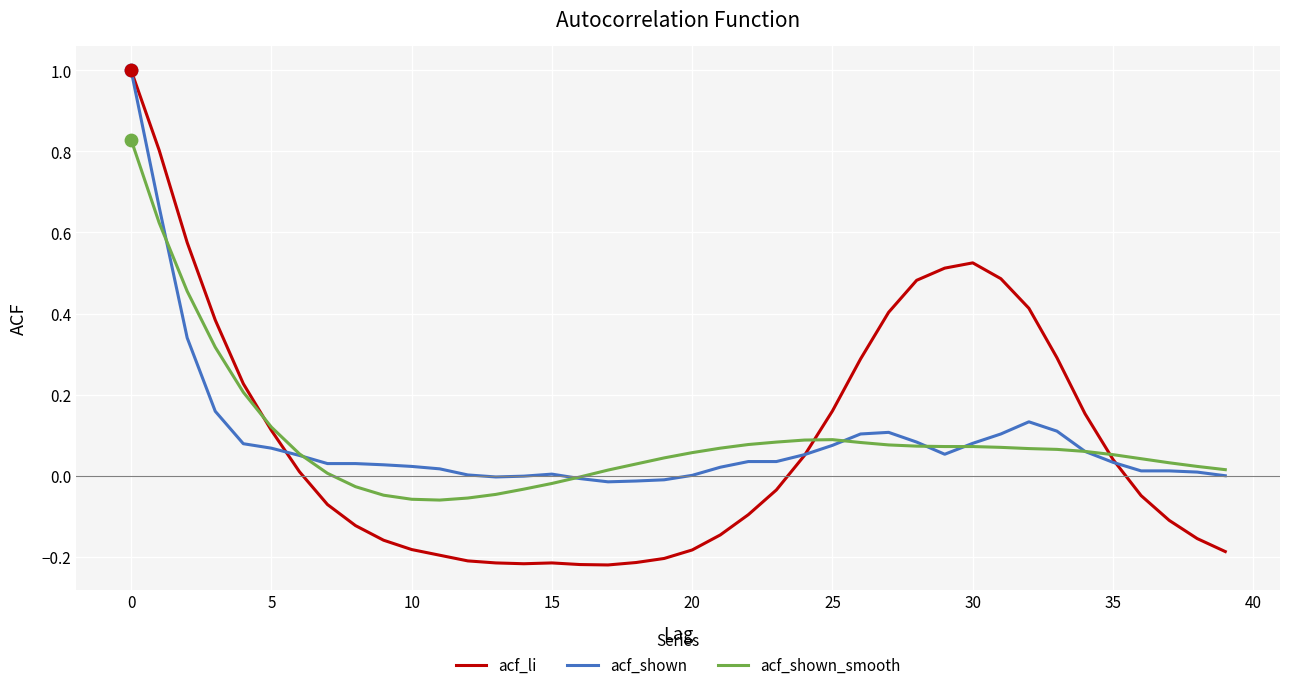

Which series has the widest spread of values?

acf_li